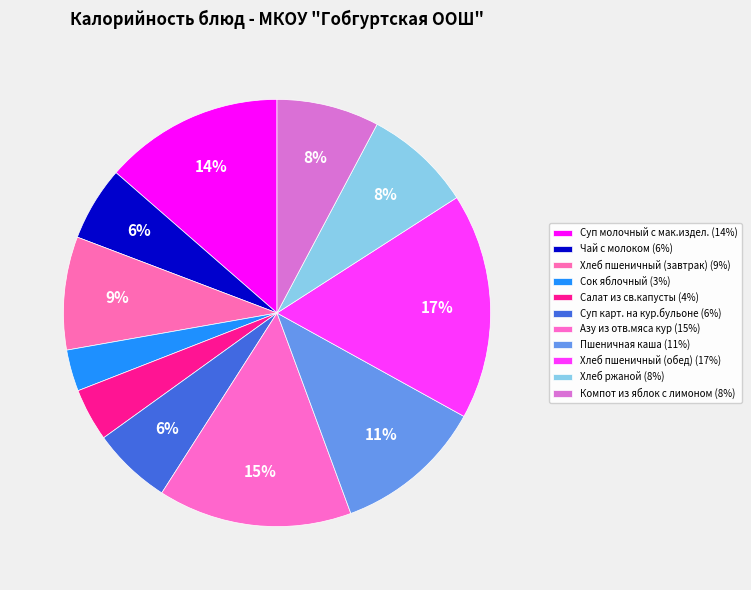

True or false: Суп карт. на кур.бульоне accounts for 18% of the total.

False